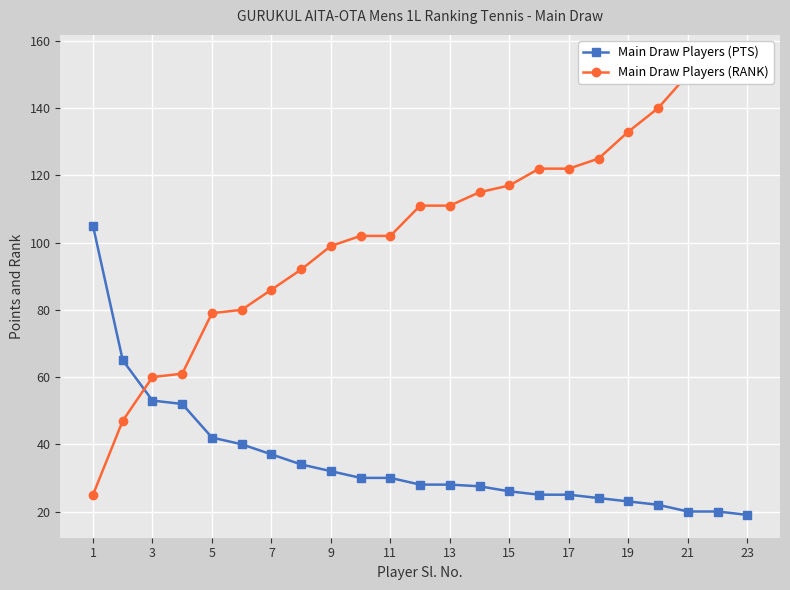

True or false: Main Draw Players (RANK) and Main Draw Players (PTS) cross at least once.

True